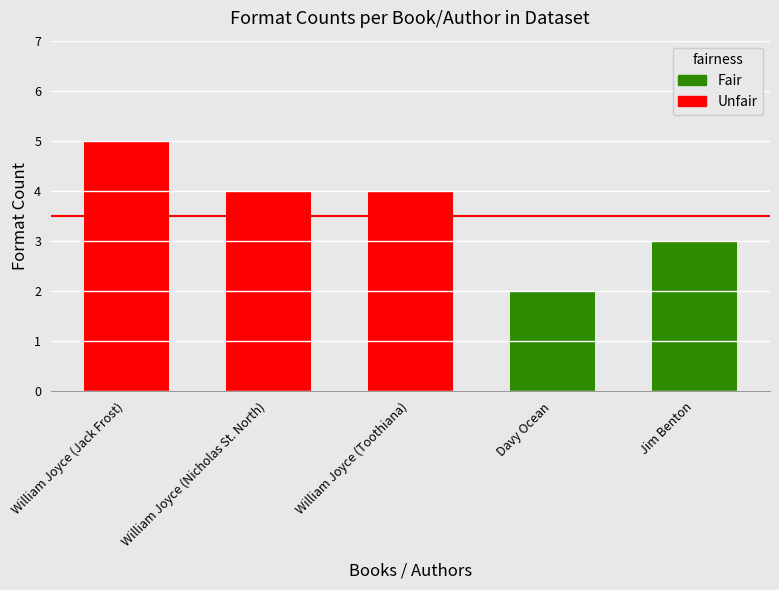

Where is the data nearest to the value 3?

Jim Benton